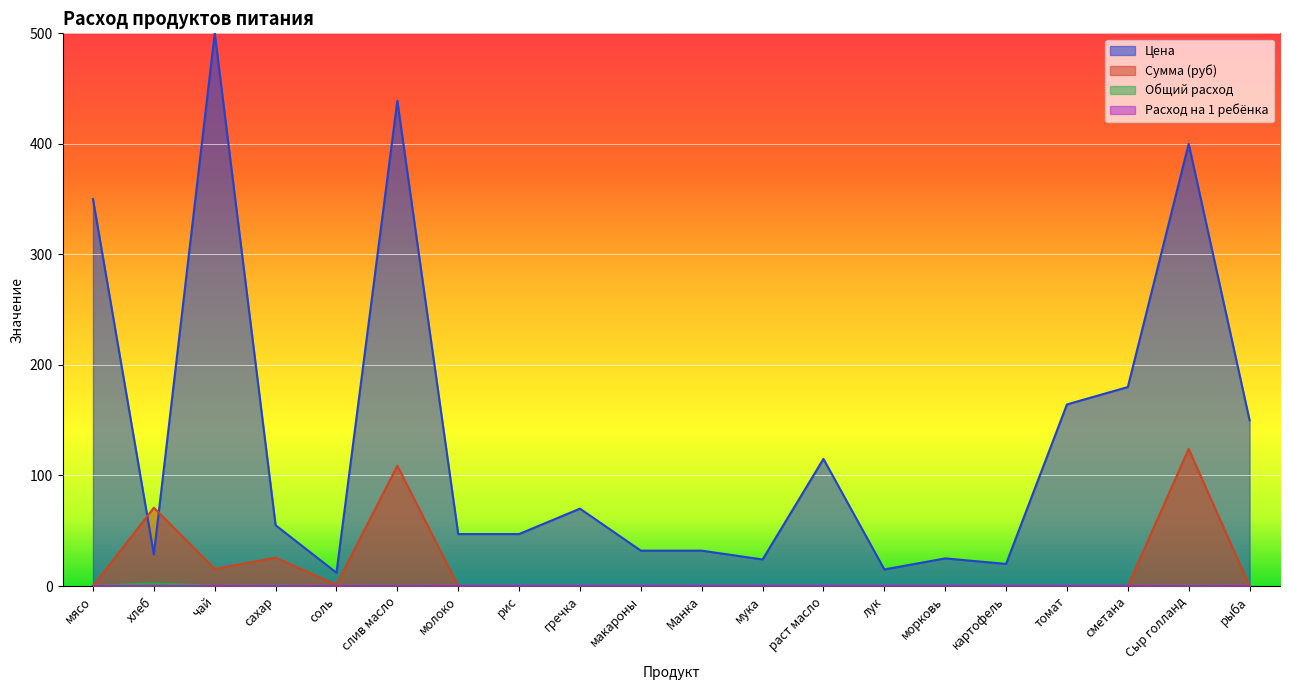

Reading right to left, what are all the values shown in this chart?

Цена: 150.0	400.0	180.0	164.3	20.0	25.0	15.0	115.0	24.0	32.0	32.0	70.0	47.0	47.0	438.9	12.0	55.0	500.0	28.6	350.0
Сумма (руб): 0.0	124.0	0.0	0.0	0.0	0.0	0.0	0.0	0.0	0.0	0.0	0.0	0.0	0.0	108.8	1.1	25.6	15.5	70.9	0.0
Общий расход: 0.0	0.3	0.0	0.0	0.0	0.0	0.0	0.0	0.0	0.0	0.0	0.0	0.0	0.0	0.2	0.1	0.5	0.0	2.5	0.0
Расход на 1 ребёнка: 0.0	0.0	0.0	0.0	0.0	0.0	0.0	0.0	0.0	0.0	0.0	0.0	0.0	0.0	0.0	0.0	0.0	0.0	0.1	0.0